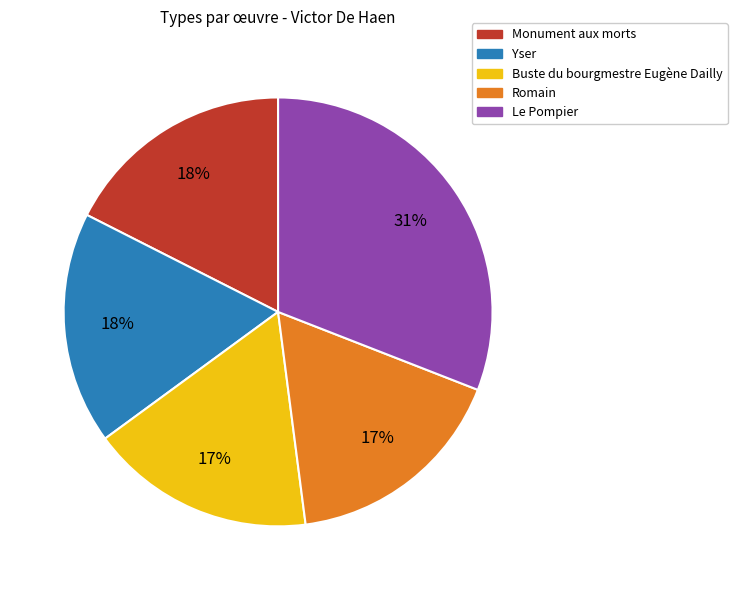

To the nearest percent, what is the combined percentage of Yser and Buste du bourgmestre Eugène Dailly?

35%